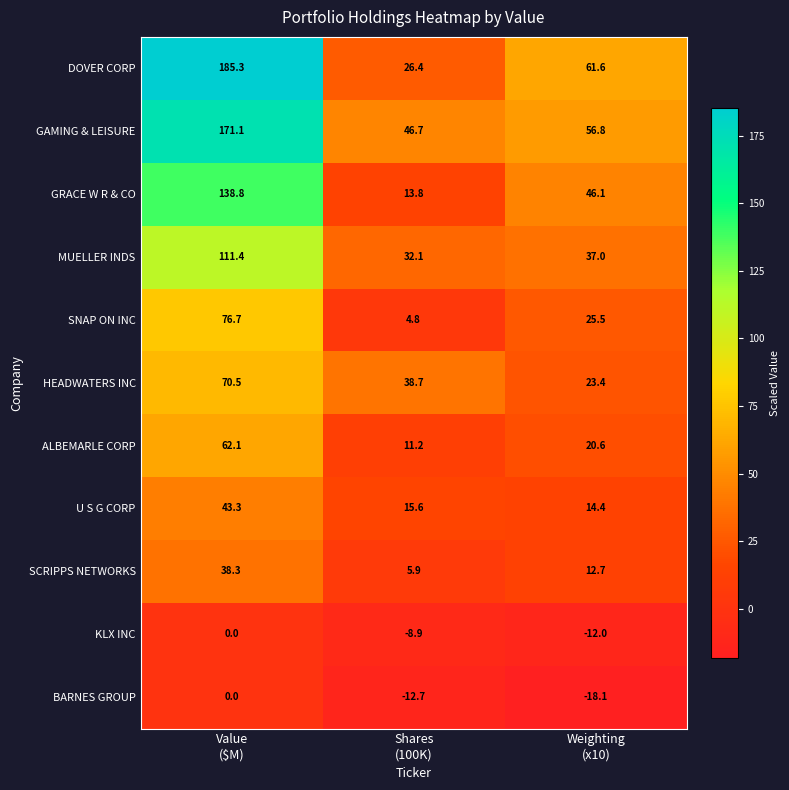

At which category is the sum across all series the highest?

Value
($M)